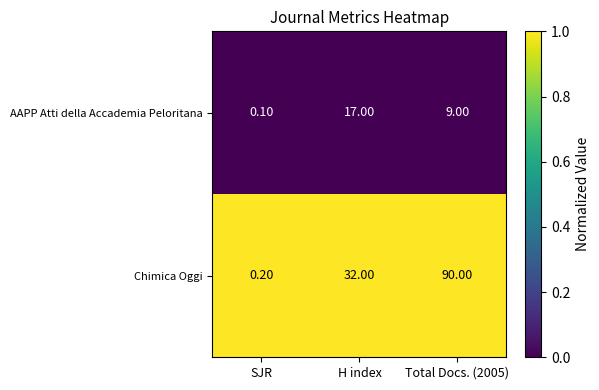

What is the difference between the maximum and minimum values in the Chimica Oggi series?

89.8